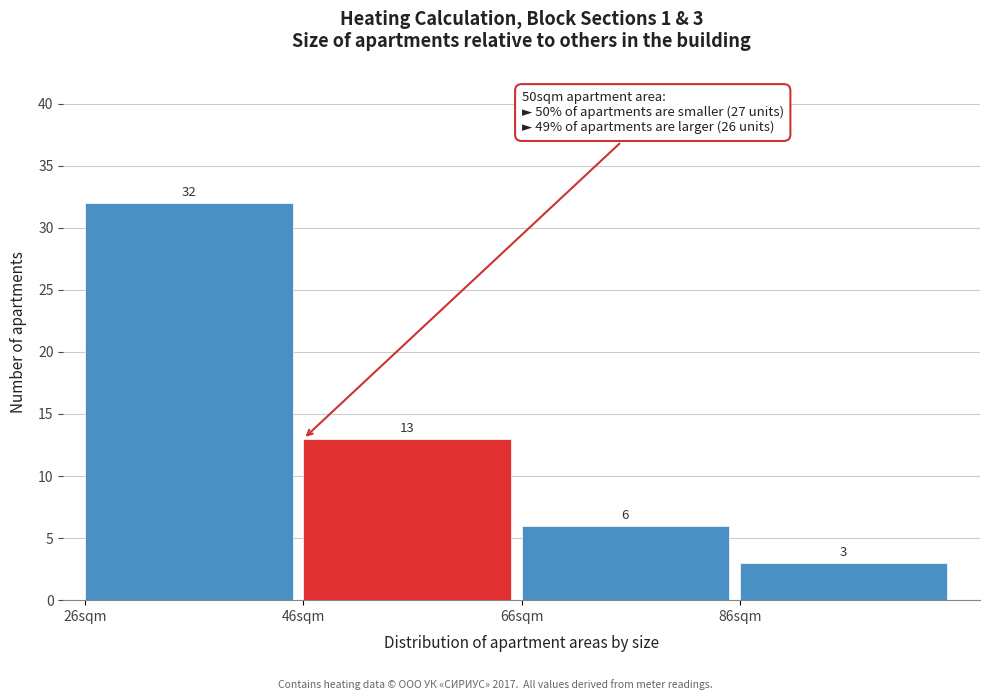

Reading left to right, extract all data points from this chart.

26sqm=32	46sqm=13	66sqm=6	86sqm=3